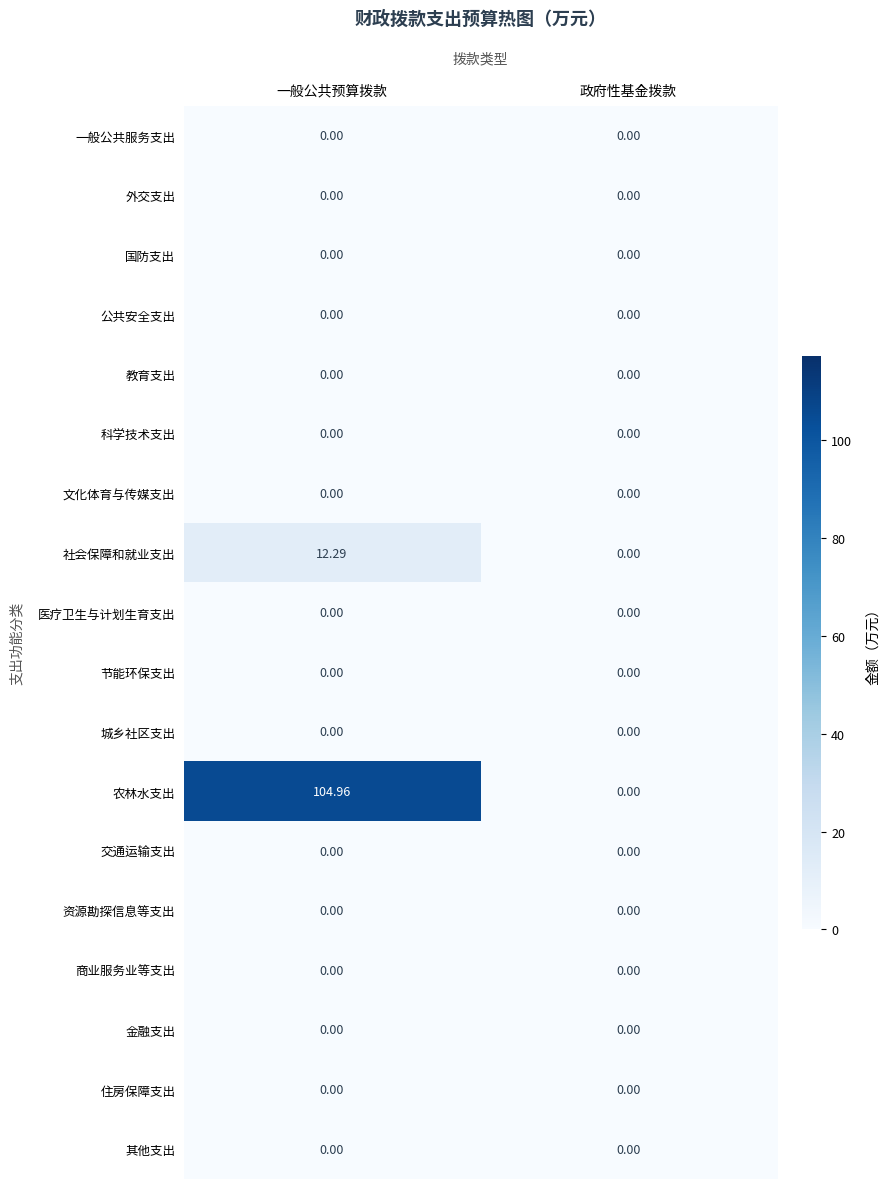

At which category is the sum across all series the highest?

一般公共预算拨款